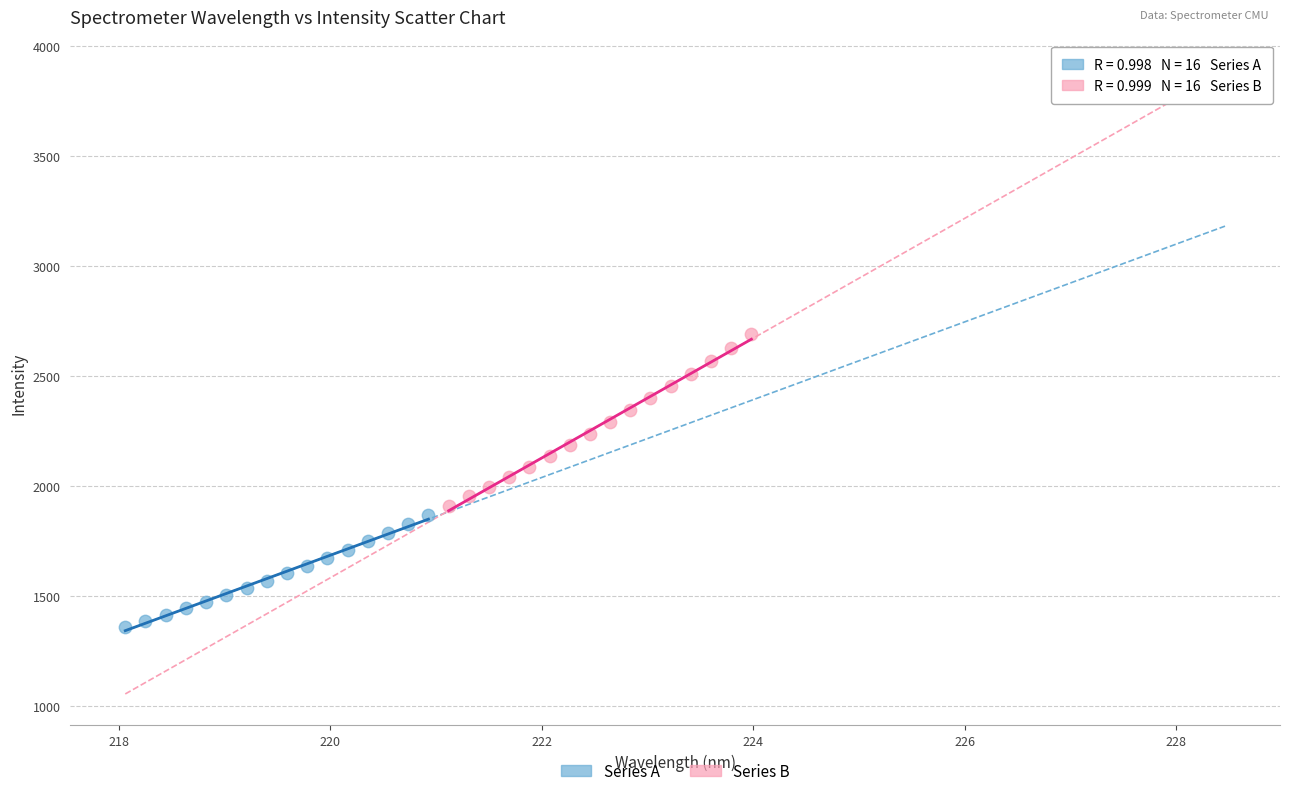

Which series has the widest spread of Y values?

Series B